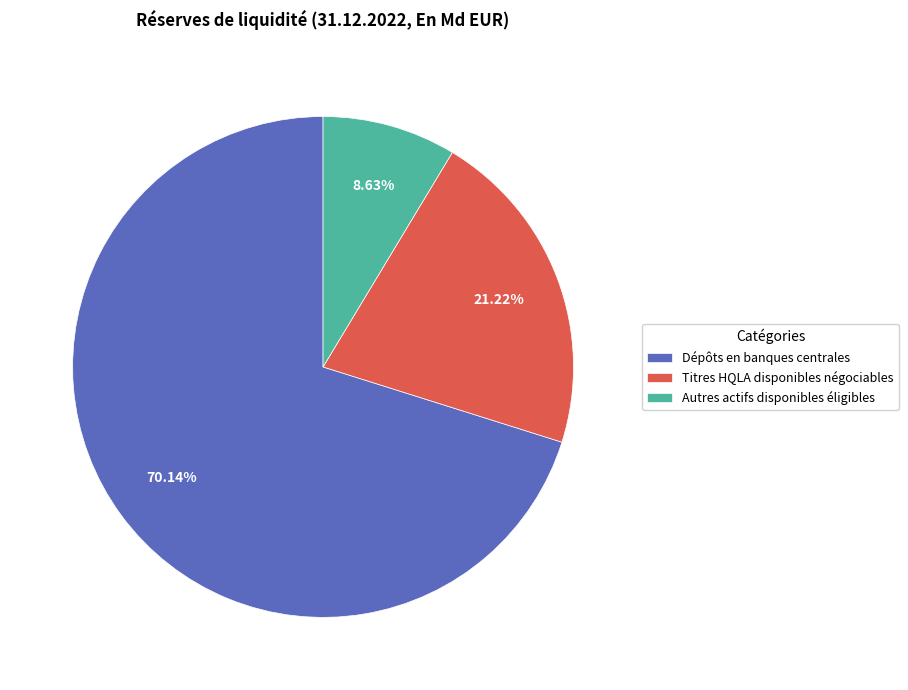

Combined, what portion of the pie is Dépôts en banques centrales and Autres actifs disponibles éligibles?

78.8%